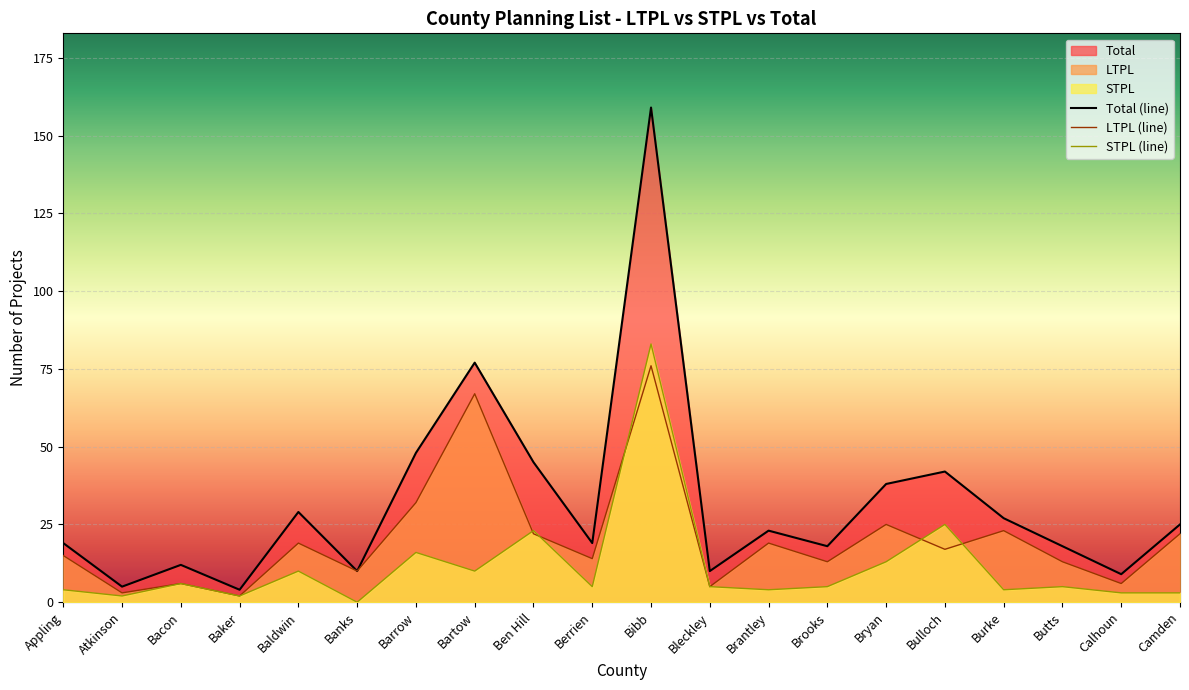

What is the difference between the LTPL values at Banks and Calhoun?

4